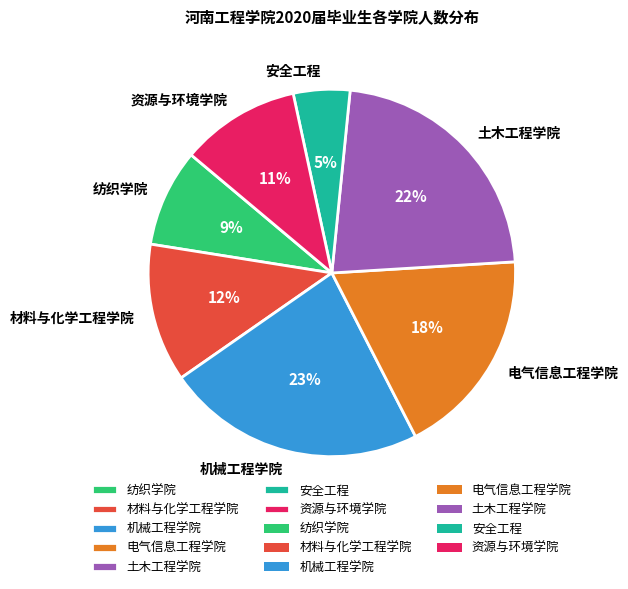

Is there any slice that represents more than half of the pie?

No